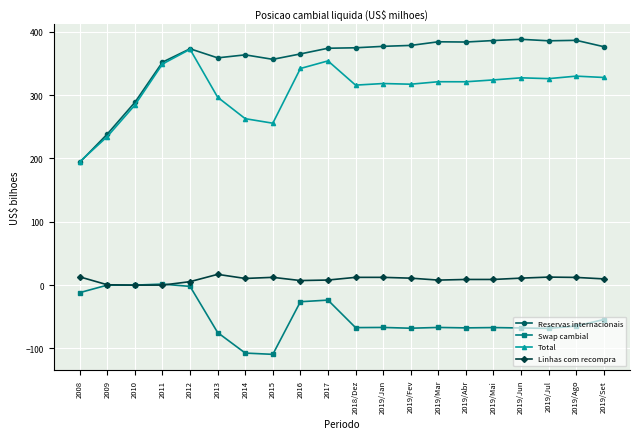

What is the lowest value of the Reservas internacionais series?

193.8